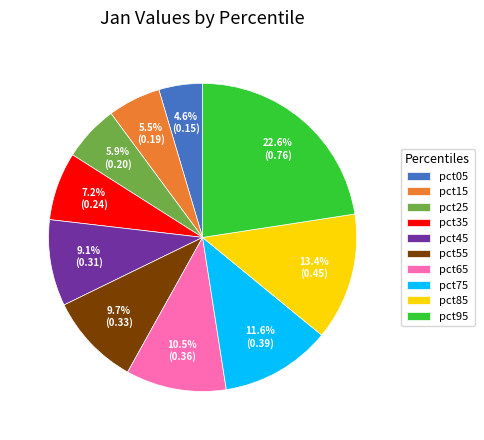

To the nearest percent, what is the difference between the largest and smallest slice percentages?

18%